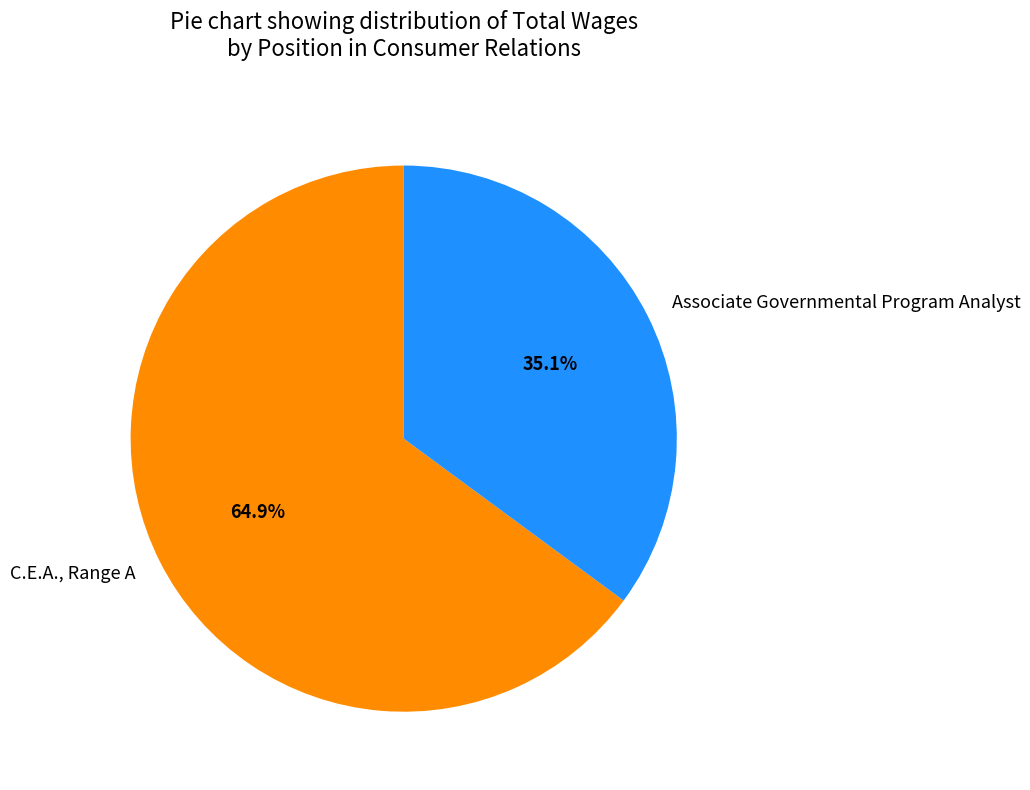

What percentage is NOT represented by Associate Governmental Program Analyst?

64.9%